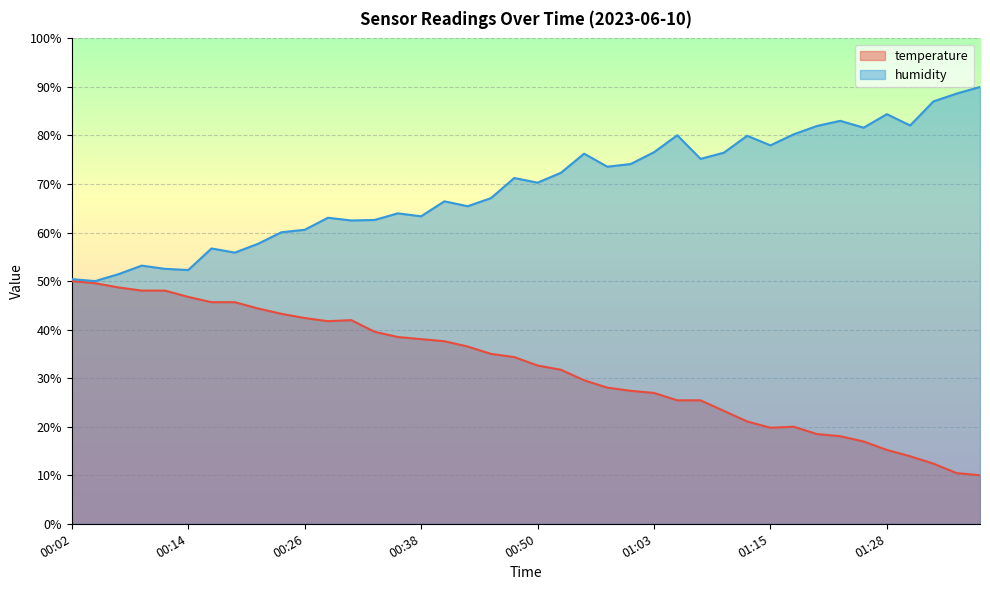

Between 01:35 and 00:38, which is larger?

00:38